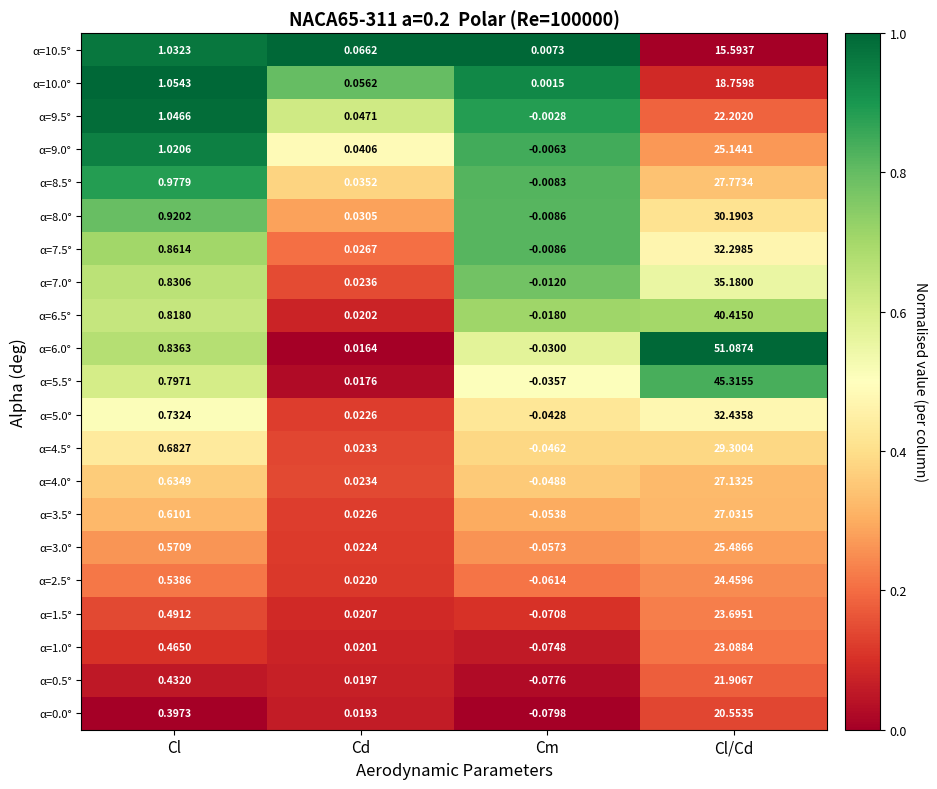

Which series has the largest range (max minus min)?

α=6.0°